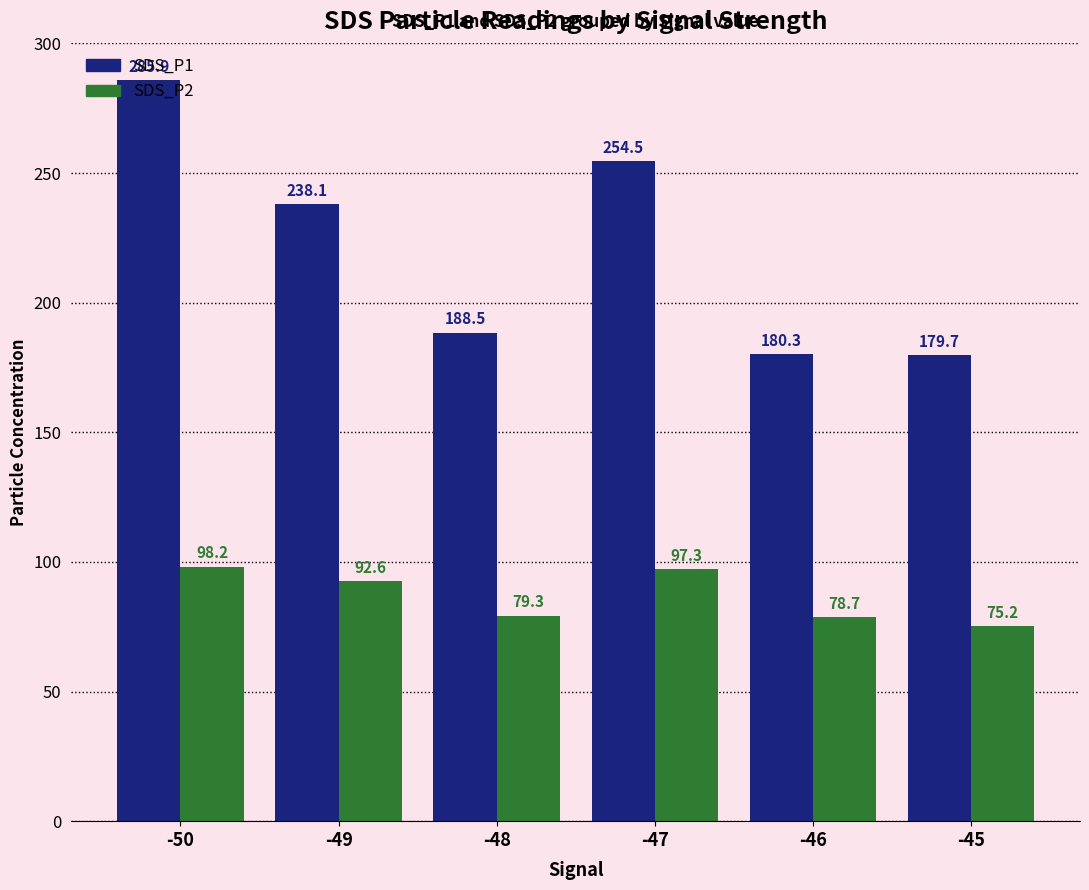

What is the value of the SDS_P1 bar at the 5th from the left?

180.3